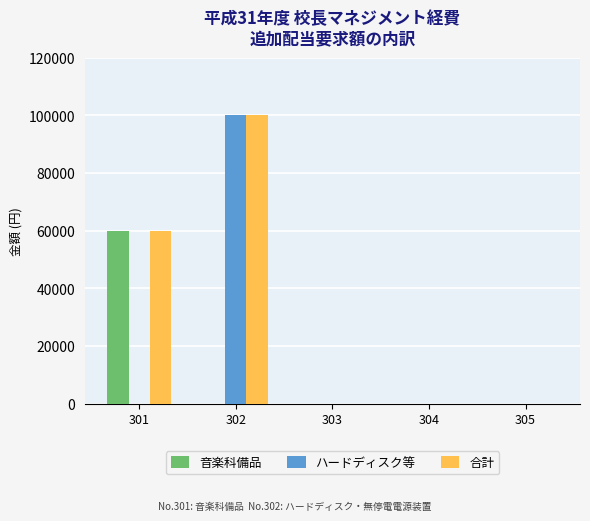

Which series has the largest total across all categories?

合計